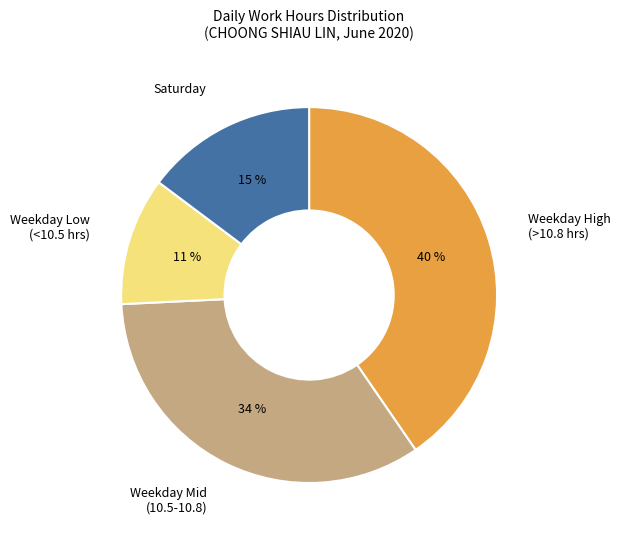

How many segments does this pie chart have?

4